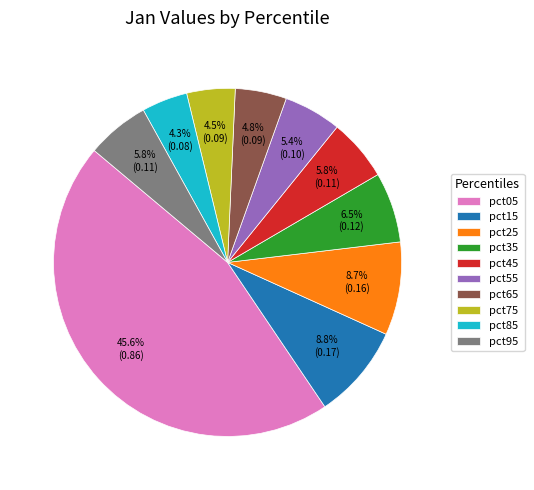

True or false: pct15 accounts for 9% of the total.

True